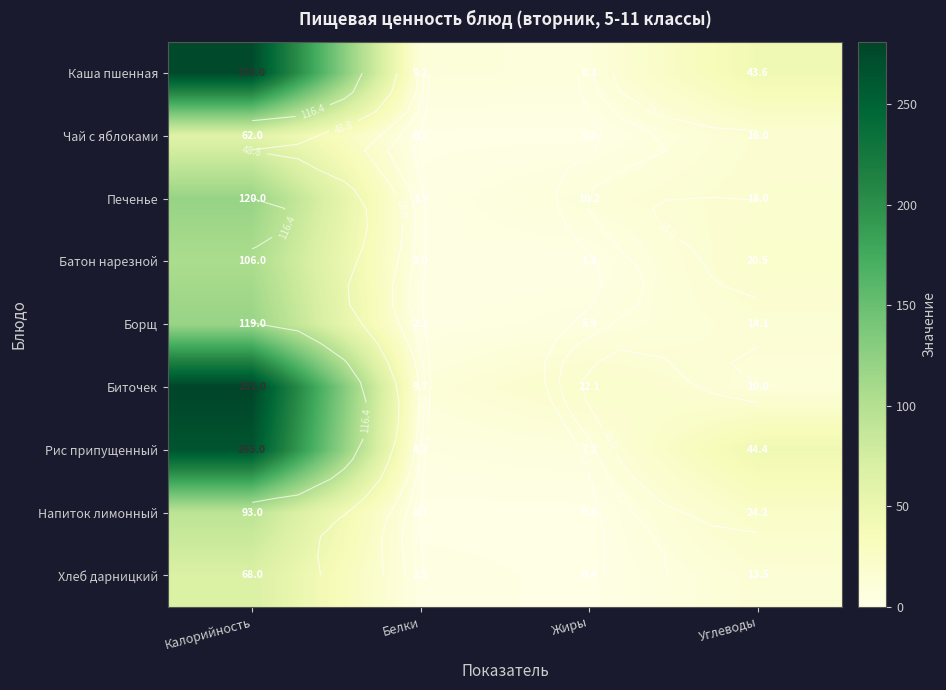

The Батон нарезной series shows 158.2 at Калорийность. True or false?

False